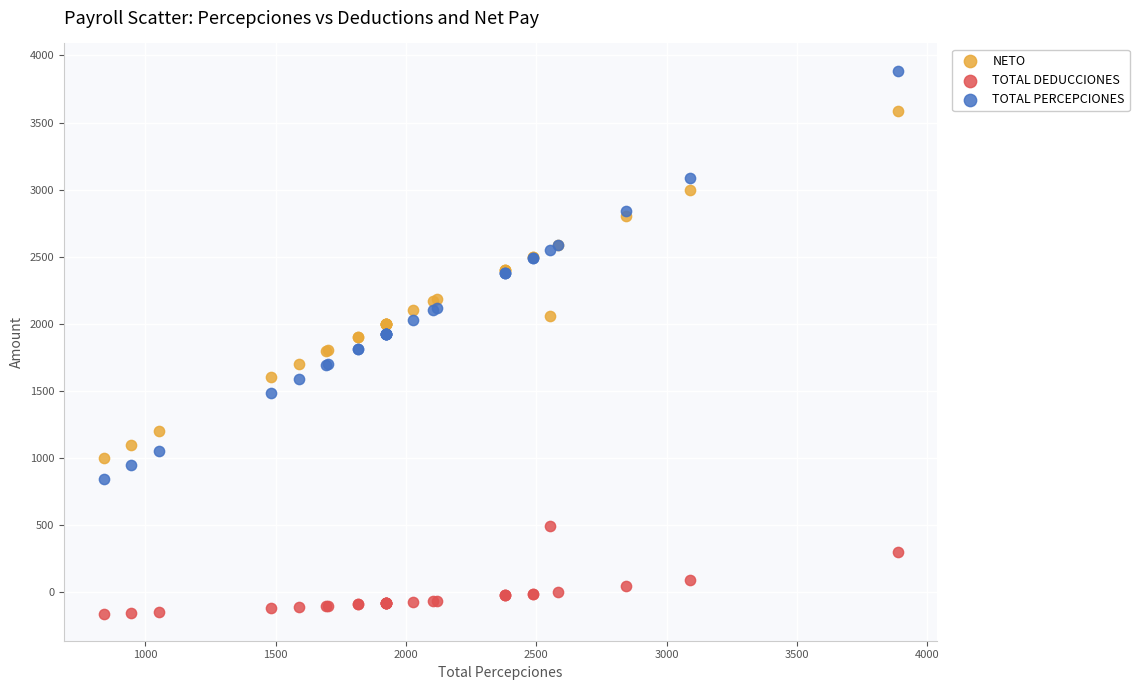

In the TOTAL DEDUCCIONES series, what Y value is closest to 168?

90